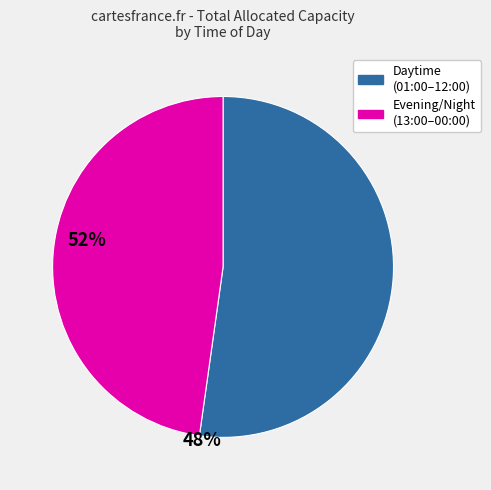

Is there any slice that represents more than half of the pie?

Yes